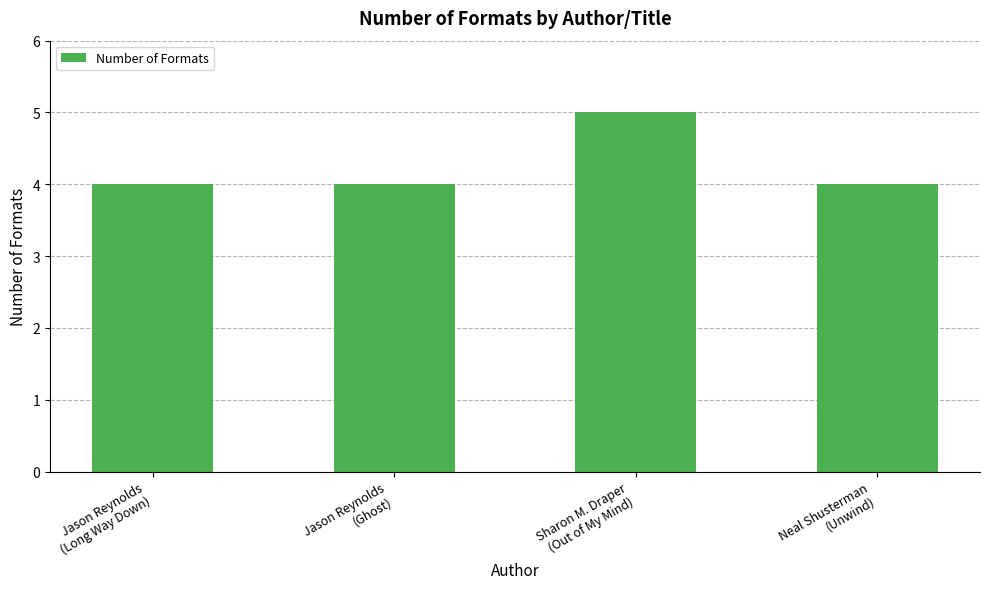

What position from the left is Sharon M. Draper
(Out of My Mind)?

3